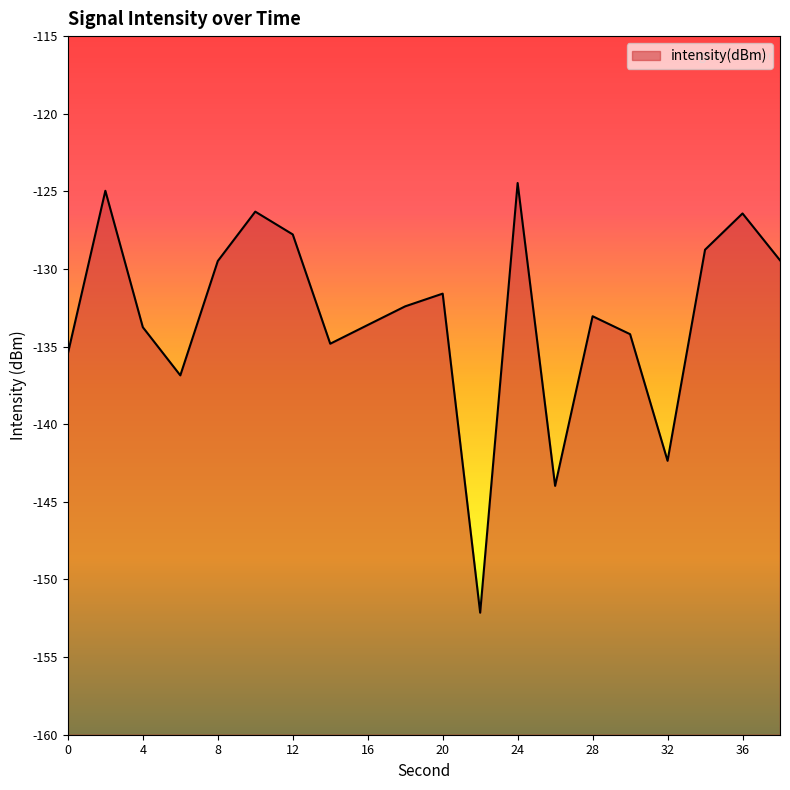

What is the difference between the second highest and second lowest values?

19.0